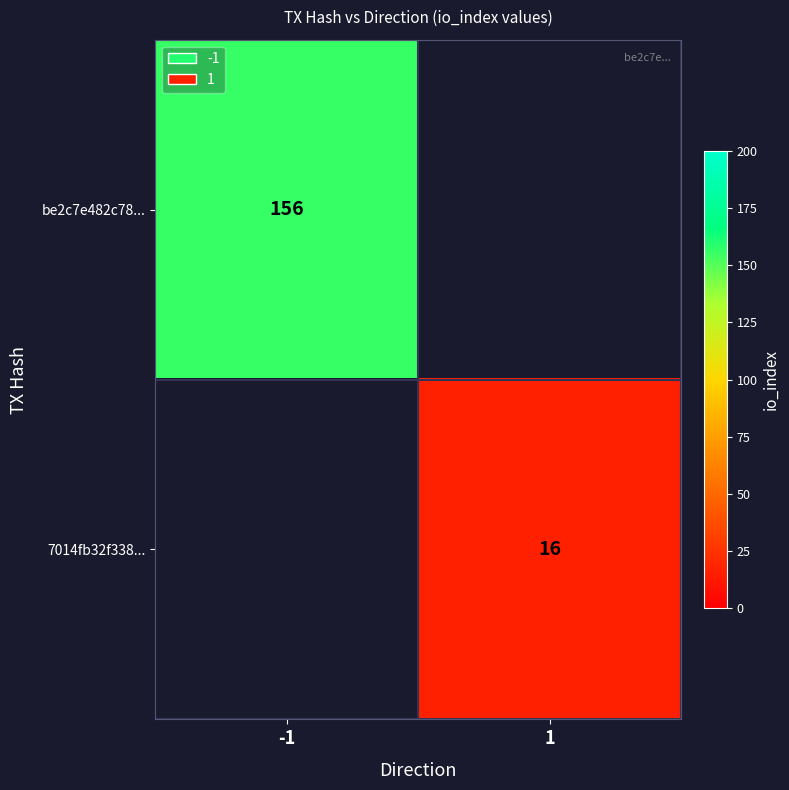

At how many categories does at least one series exceed 57?

1